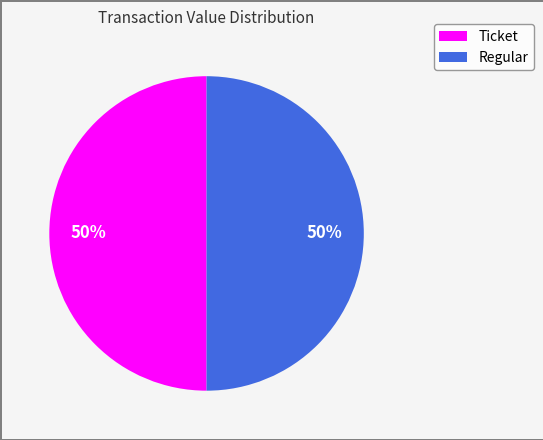

To the nearest percent, what is the average slice percentage?

50%